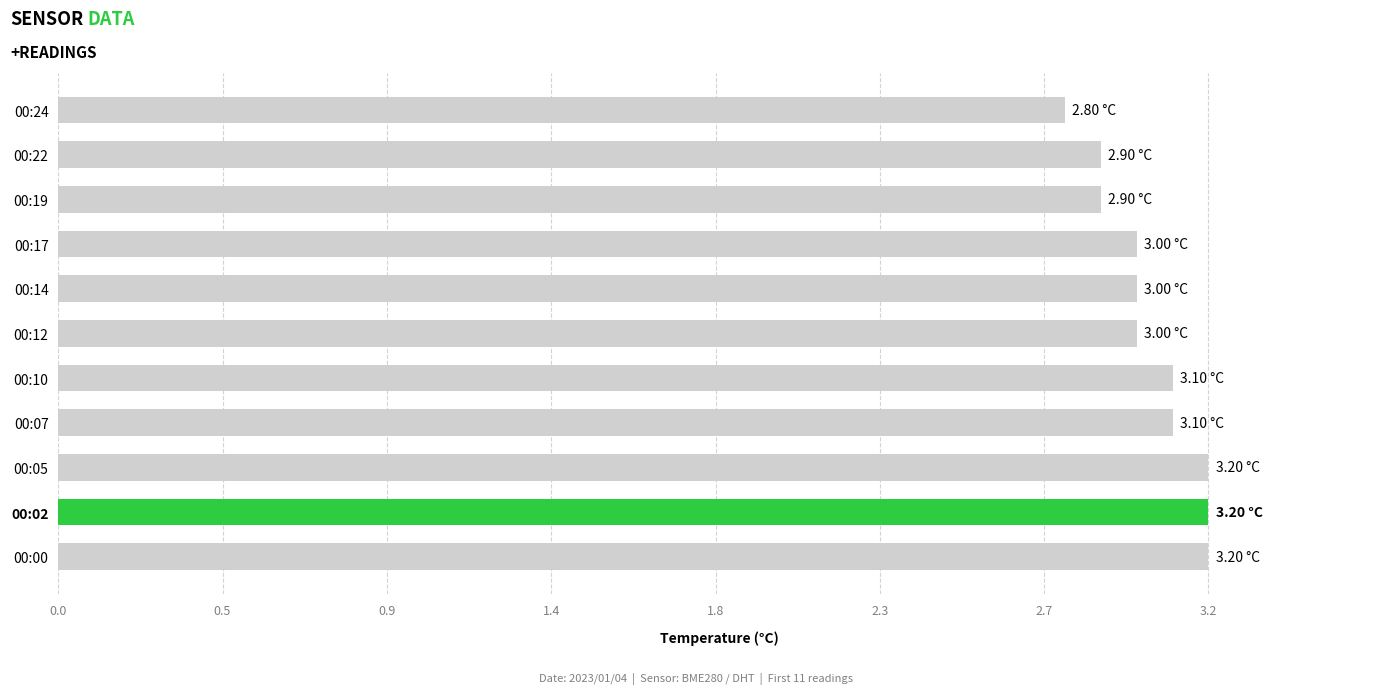

What is the average value?

3.0